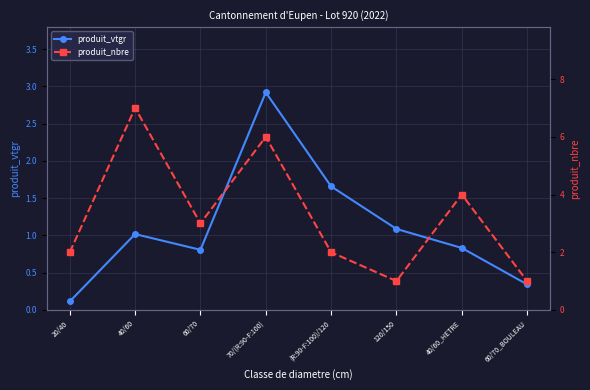

True or false: produit_nbre has more than 2 interior local peaks.

True